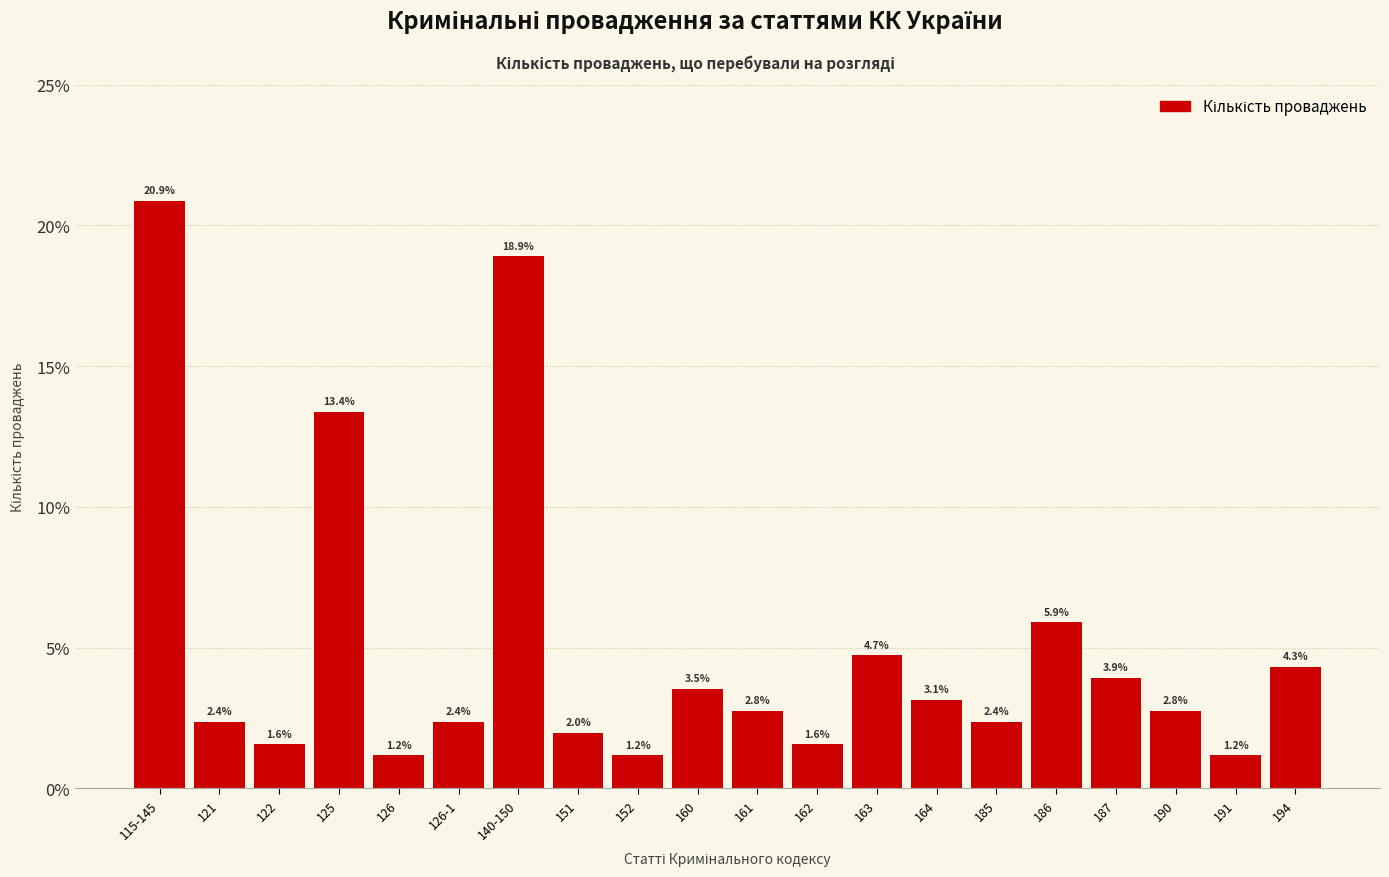

Reading left to right, what are all the values shown in this chart?

115-145=20.9	121=2.4	122=1.6	125=13.4	126=1.2	126-1=2.4	140-150=18.9	151=2.0	152=1.2	160=3.5	161=2.8	162=1.6	163=4.7	164=3.1	185=2.4	186=5.9	187=3.9	190=2.8	191=1.2	194=4.3